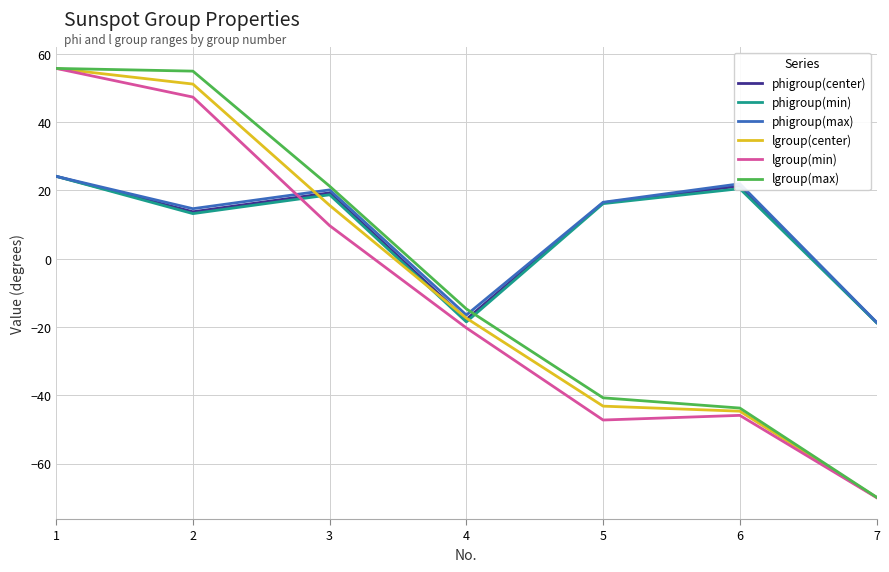

Is it true that phigroup(max) equals 4.5 at 3?

False